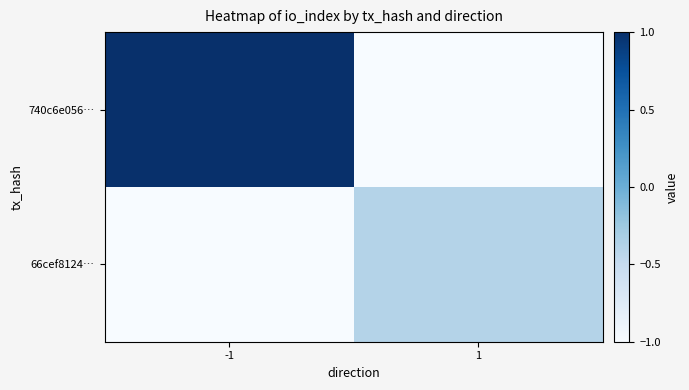

Reading left to right, list all the values displayed in this chart.

740c6e056…: -1=1.0	1=-1.0
66cef8124…: -1=-1.0	1=-0.4